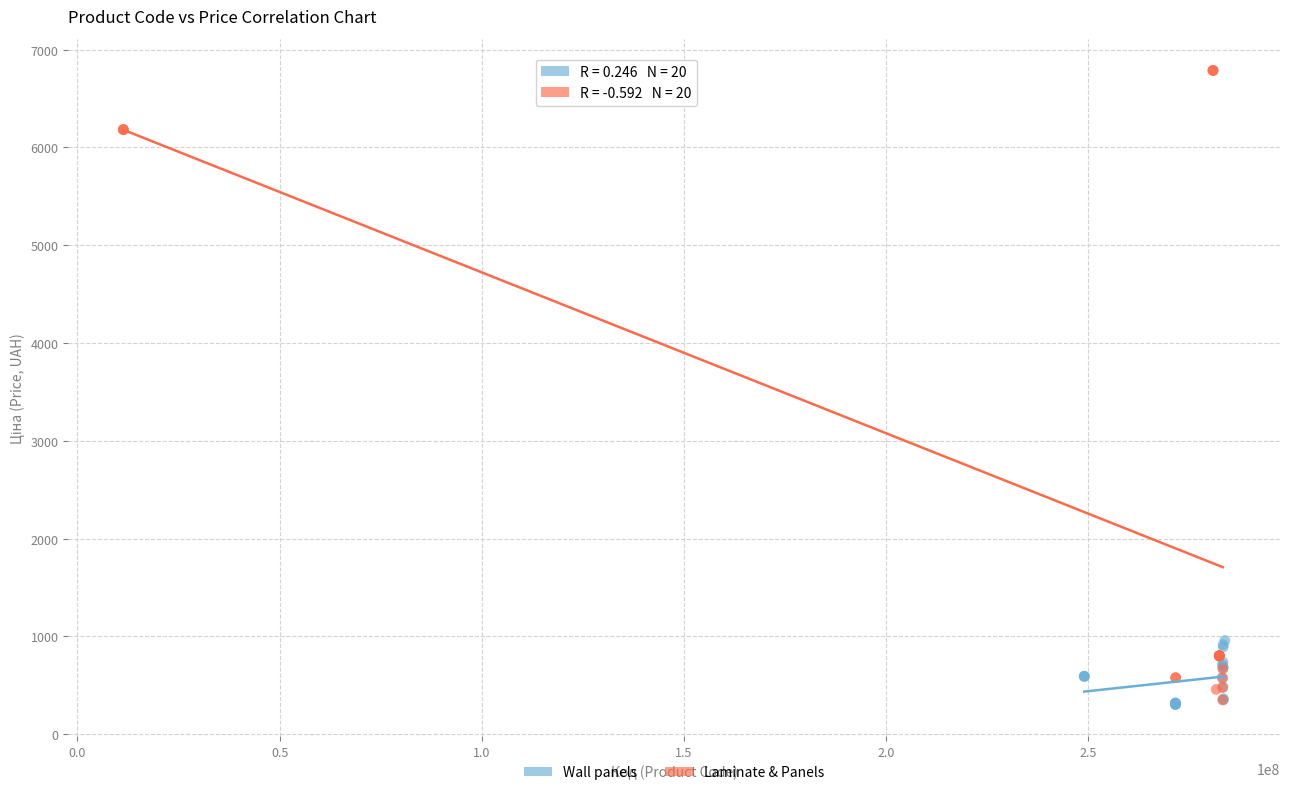

Which series has the widest spread of Y values?

Laminate & Panels